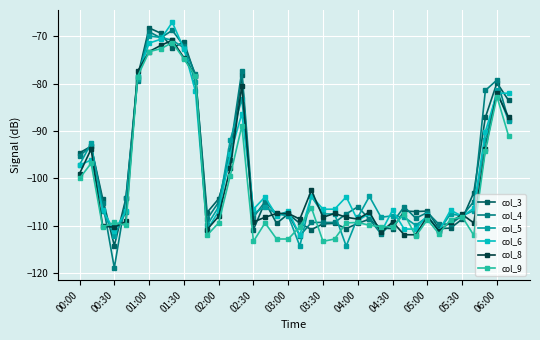

True or false: col_3 and col_9 cross at least once.

True